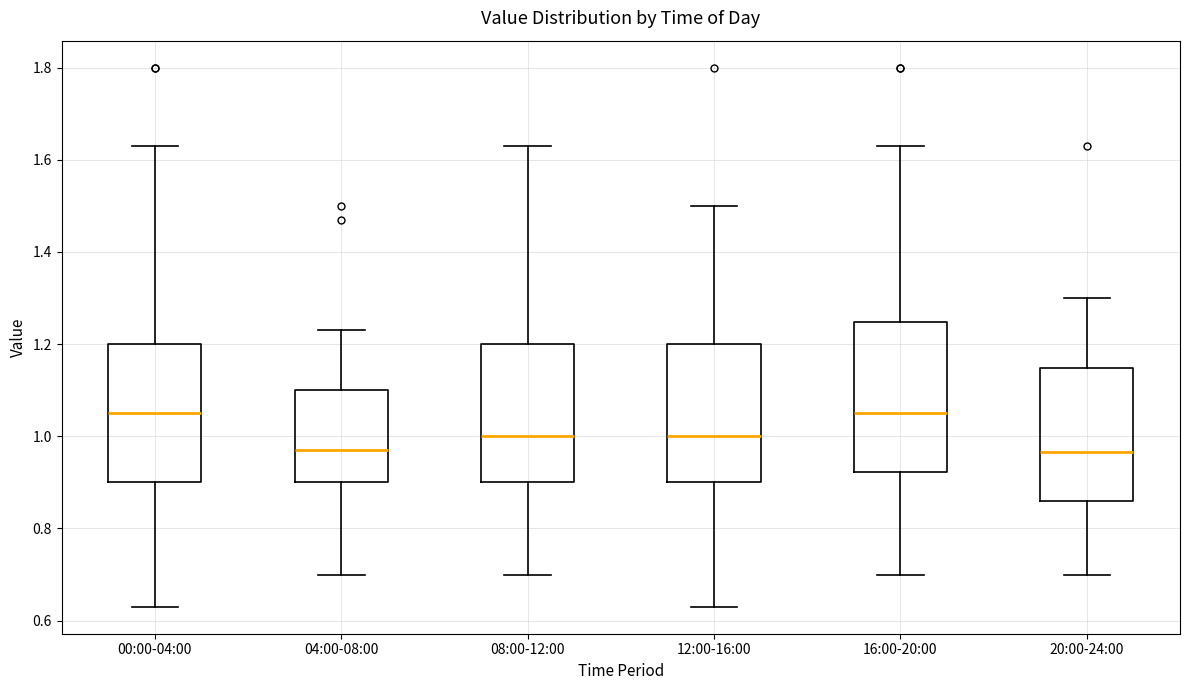

Where is the lower edge of the box for 12:00-16:00 on the y-axis? The values are not printed on the chart, so give them approximately, as read against the axis.

0.90